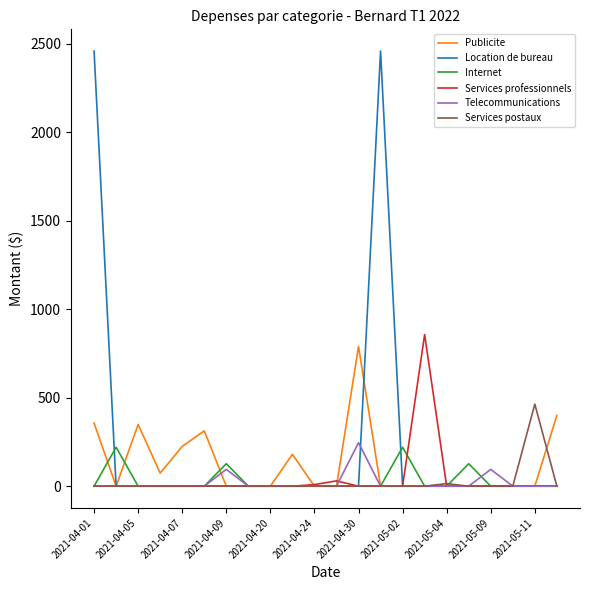

What is the greatest value displayed?

2458.6